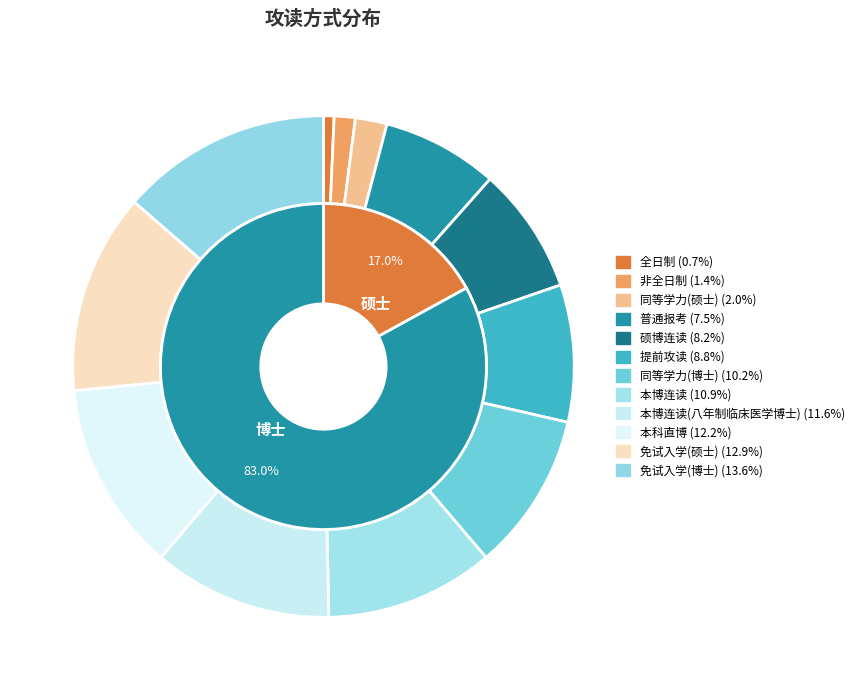

What is the largest slice in the pie chart?

免试入学(博士)